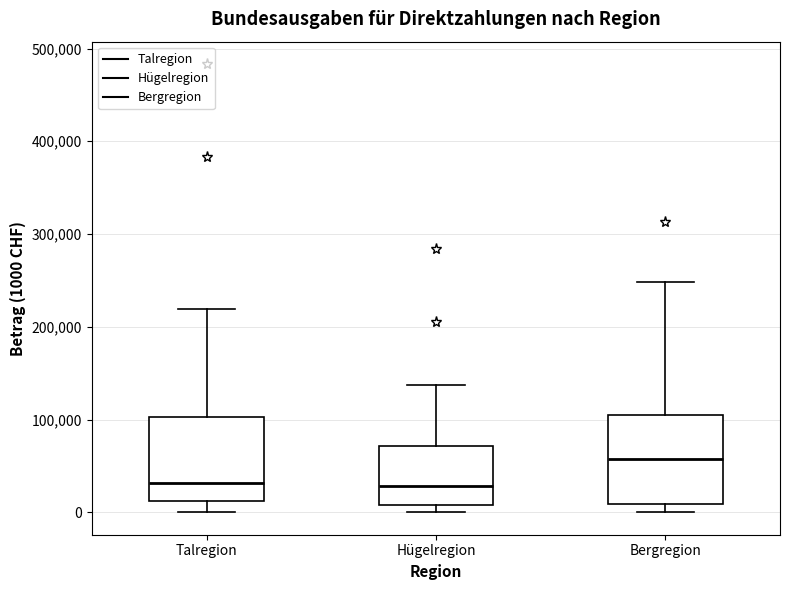

Reading left to right, read every box against the y-axis: the position of its median line, the range the box covers, and the ends of its whiskers. The values are not printed on the chart, so give them approximately, as read against the axis.

Talregion: median 30000, box 10000 to 100000, whiskers 0 to 220000
Hügelregion: median 30000, box 10000 to 70000, whiskers 0 to 140000
Bergregion: median 60000, box 10000 to 100000, whiskers 0 to 250000